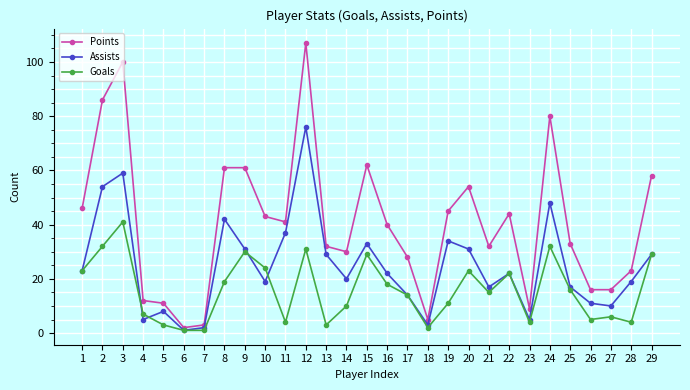

True or false: Points has a value of 2 at 6.

True